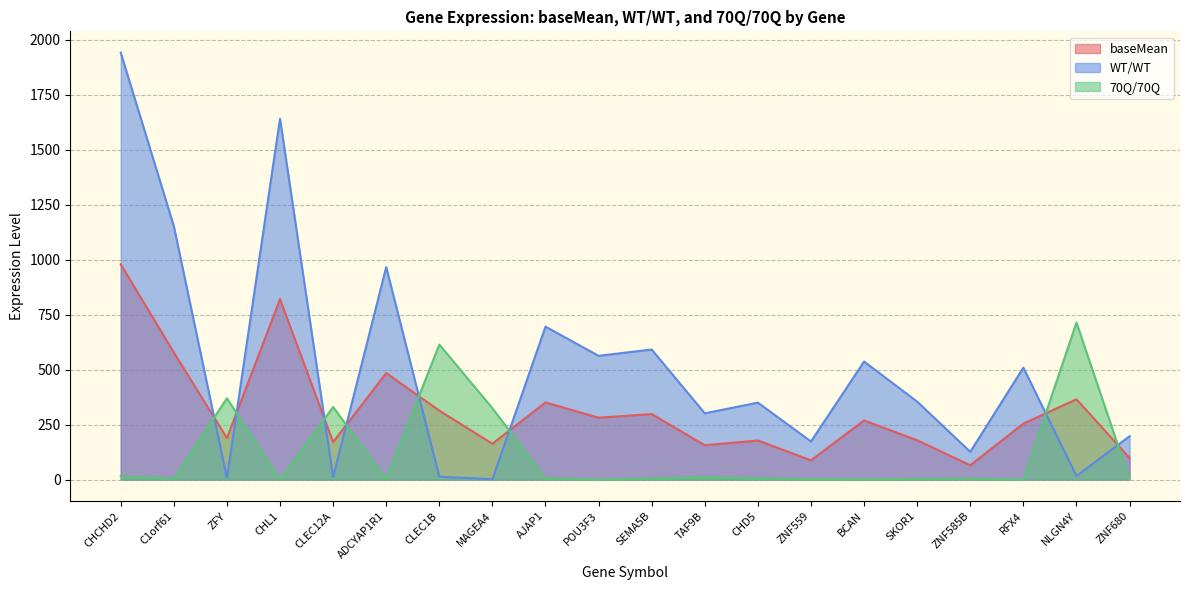

Does the chart have visible grid lines?

Yes